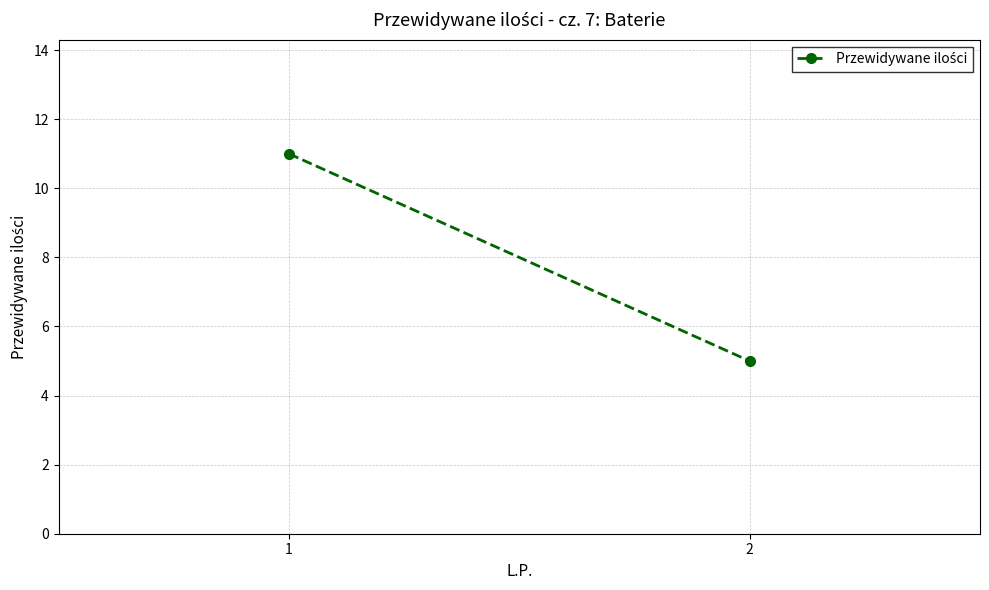

The chart shows a value of 5 at 2. True or false?

True